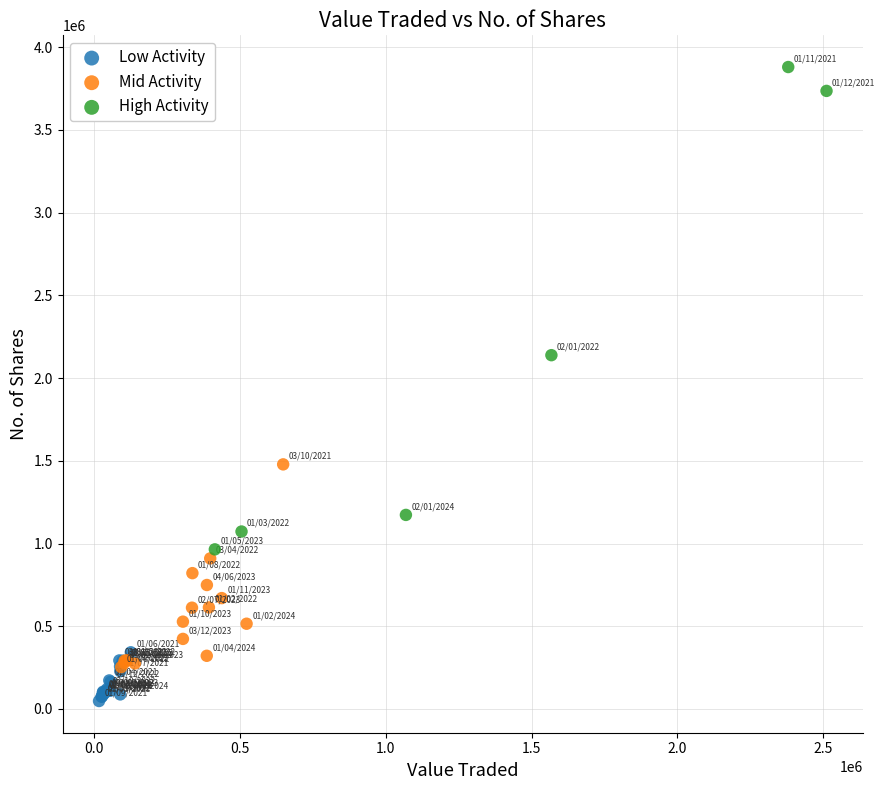

What are all the series names shown in the legend?

Low Activity, Mid Activity, High Activity